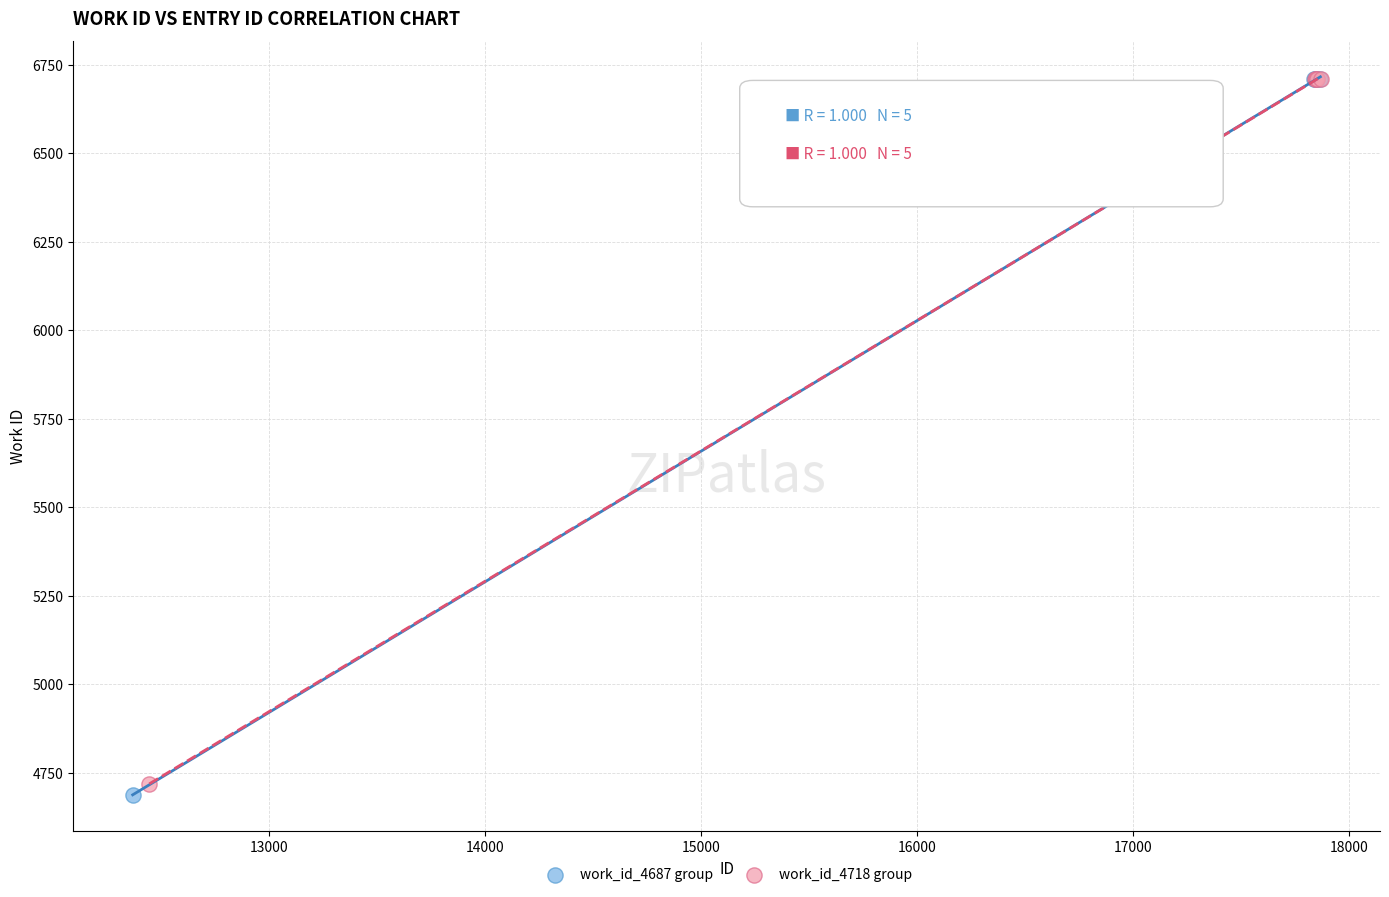

Which series has the largest Y range (max minus min)?

work_id_4687 group